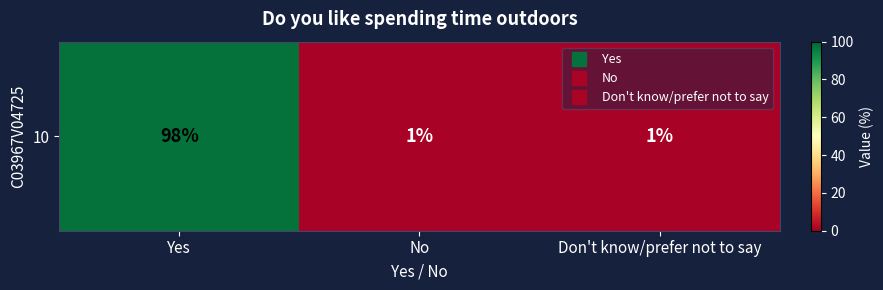

Rank the categories by value from lowest to highest.

No, Don't know/prefer not to say, Yes